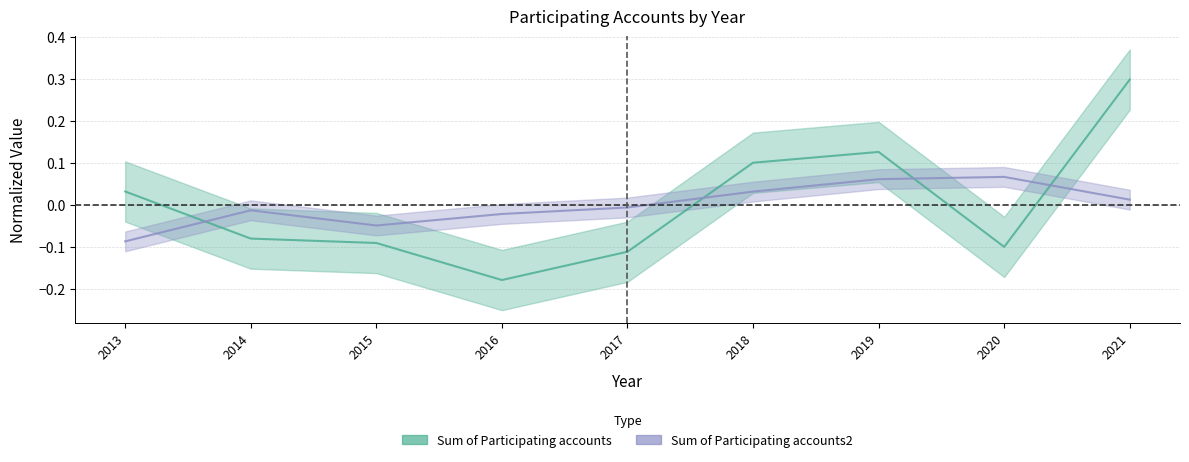

Which series has the widest spread of values?

Sum of Participating accounts